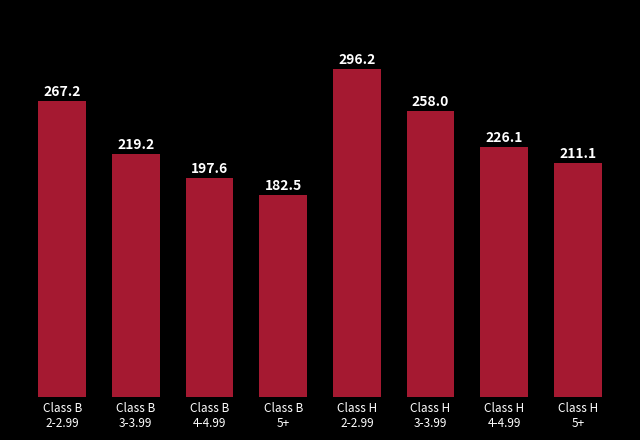

What is the average value?

232.2